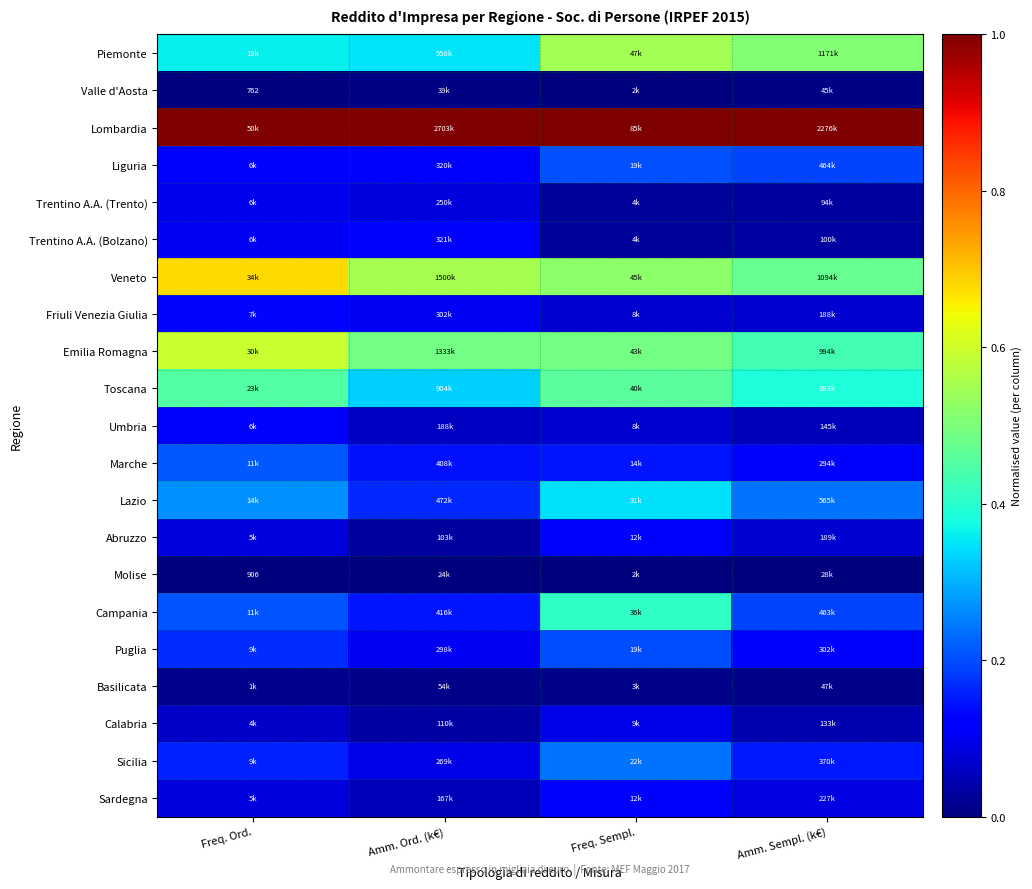

At how many categories does at least one series exceed 0?

4